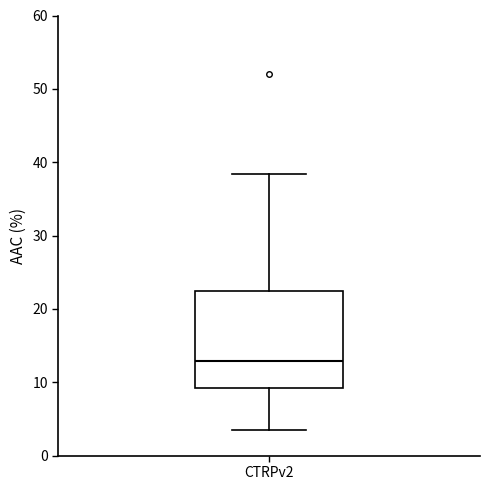

Where does the lower whisker of the box for CTRPv2 end on the y-axis? The values are not printed on the chart, so give them approximately, as read against the axis.

3